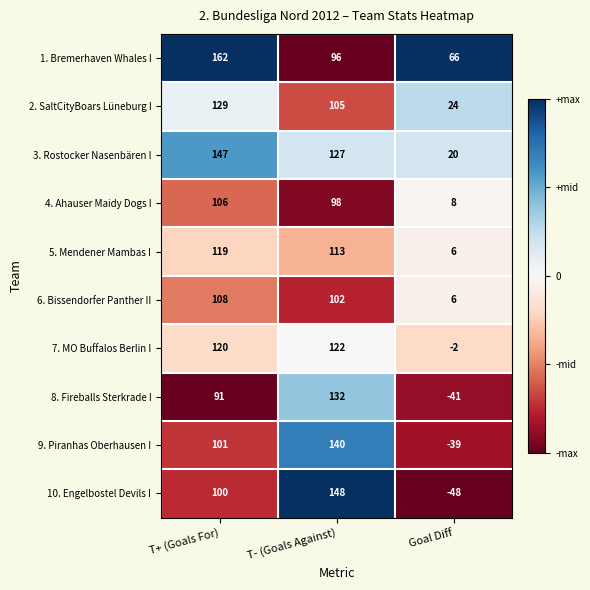

What is the difference between the highest and lowest values at Goal Diff?

114